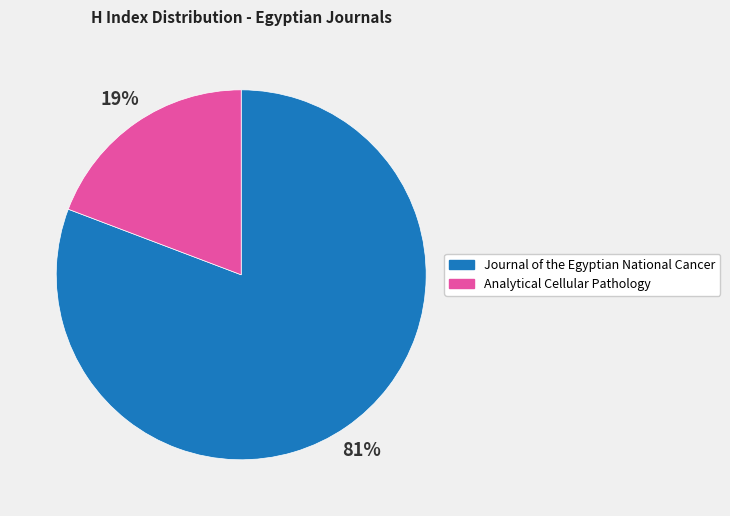

How many segments does this pie chart have?

2